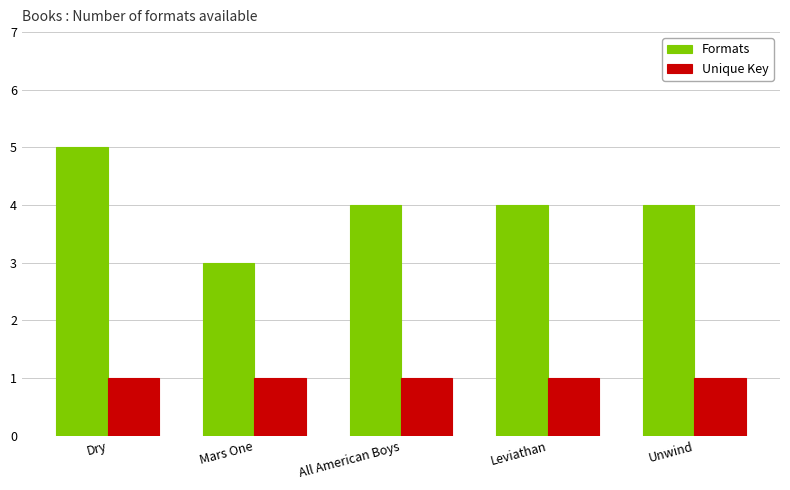

Rank the series at Leviathan from highest to lowest value.

Formats, Unique Key